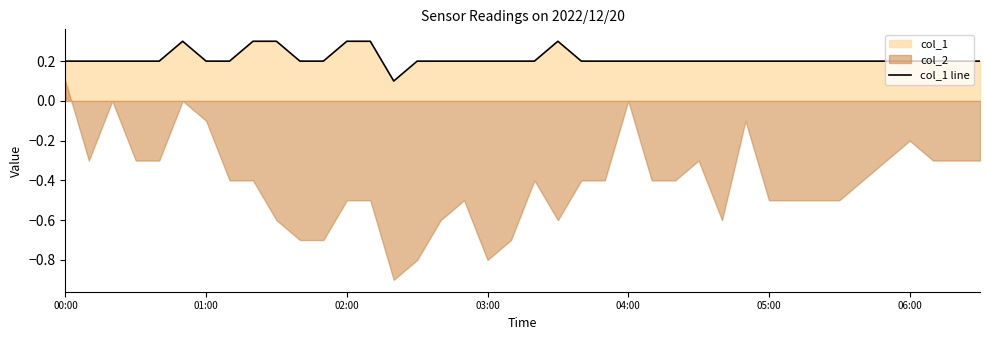

What position from the left is 37?

38